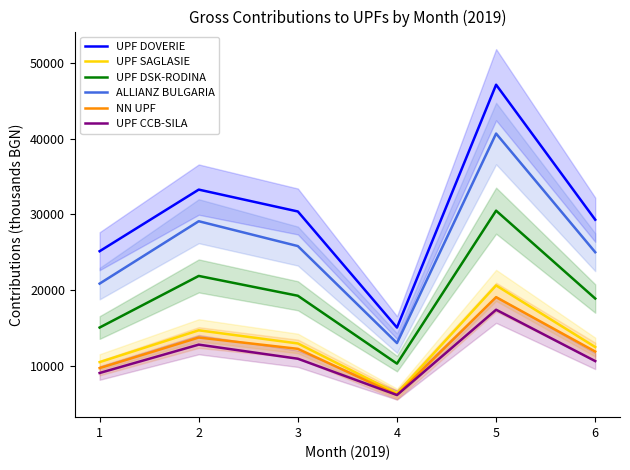

Rank the series by their maximum value, from lowest to highest.

UPF CCB-SILA, NN UPF, UPF SAGLASIE, UPF DSK-RODINA, ALLIANZ BULGARIA, UPF DOVERIE